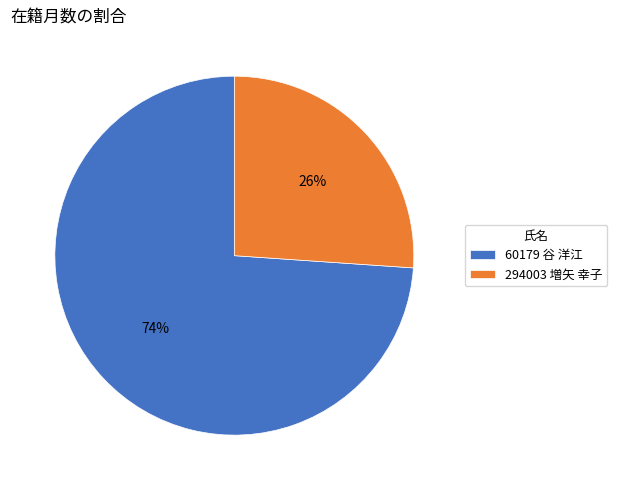

Is the sum of 60179 谷 洋江 and 294003 増矢 幸子 greater than half?

Yes